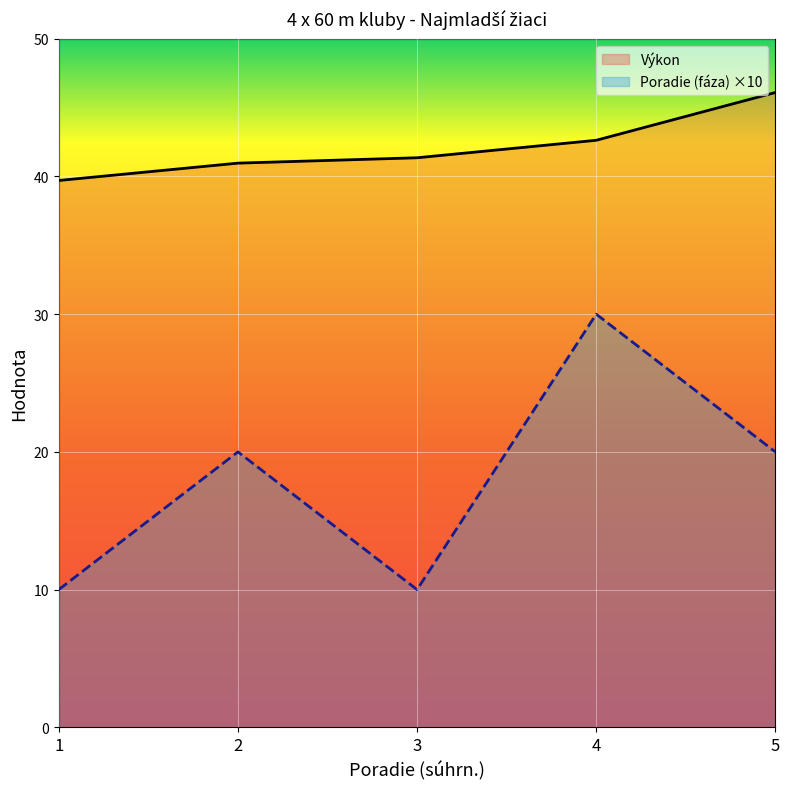

What is the value of the Poradie (fáza) ×10 point at the 4th from the left?

30.0